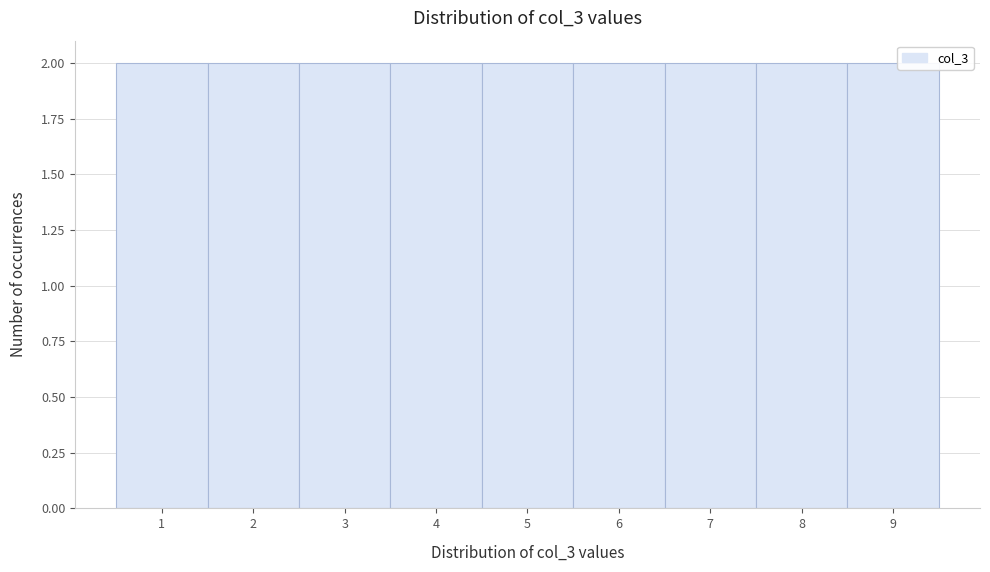

Reading left to right, transcribe this chart: for each bar, give the range it covers on the x-axis and its height. The values are not printed on the chart, so give them approximately, as read against the axis.

0.5 to 1.5: 2
1.5 to 2.5: 2
2.5 to 3.5: 2
3.5 to 4.5: 2
4.5 to 5.5: 2
5.5 to 6.5: 2
6.5 to 7.5: 2
7.5 to 8.5: 2
8.5 to 9.5: 2